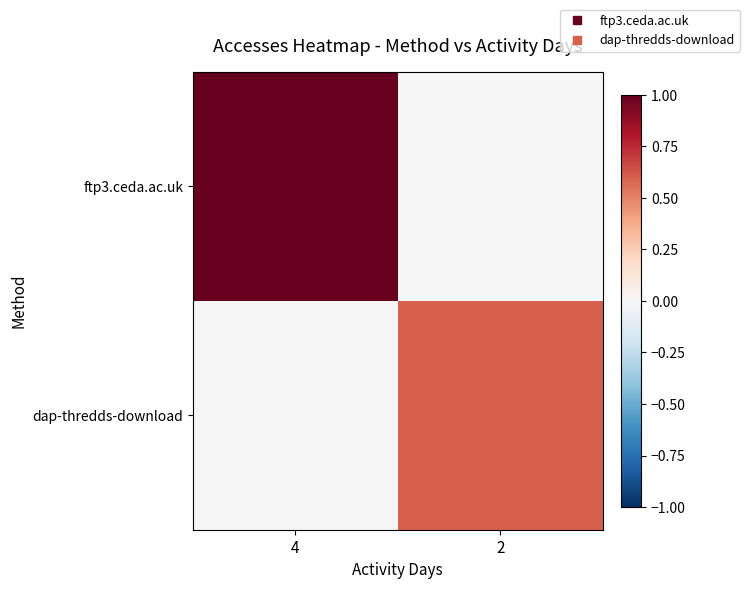

Which series changed the most between 4 and 2?

ftp3.ceda.ac.uk